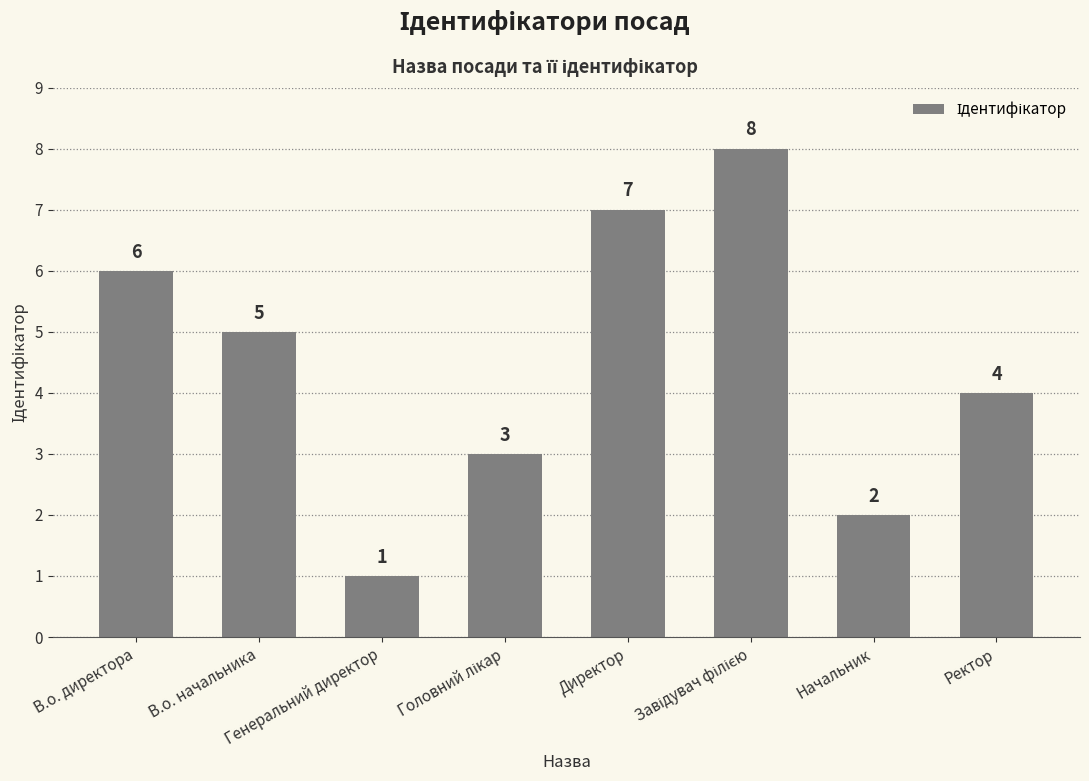

Is it true that the value at Директор is 7?

True